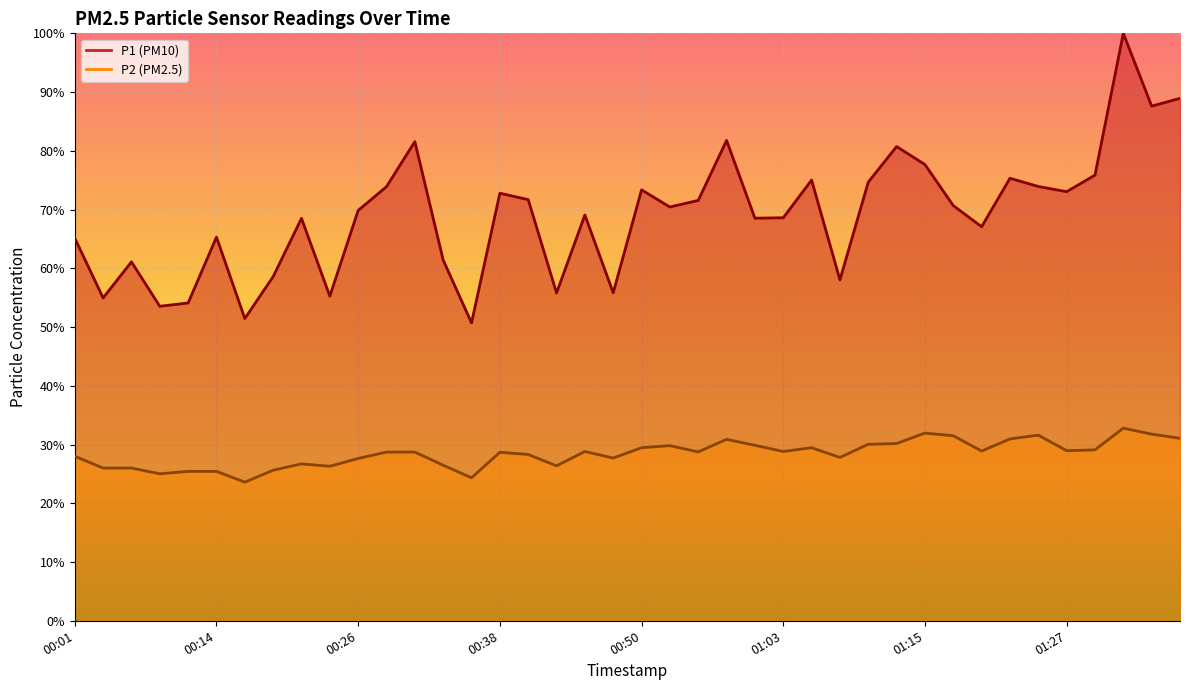

The P1 series shows 71.7 at 00:41. True or false?

True